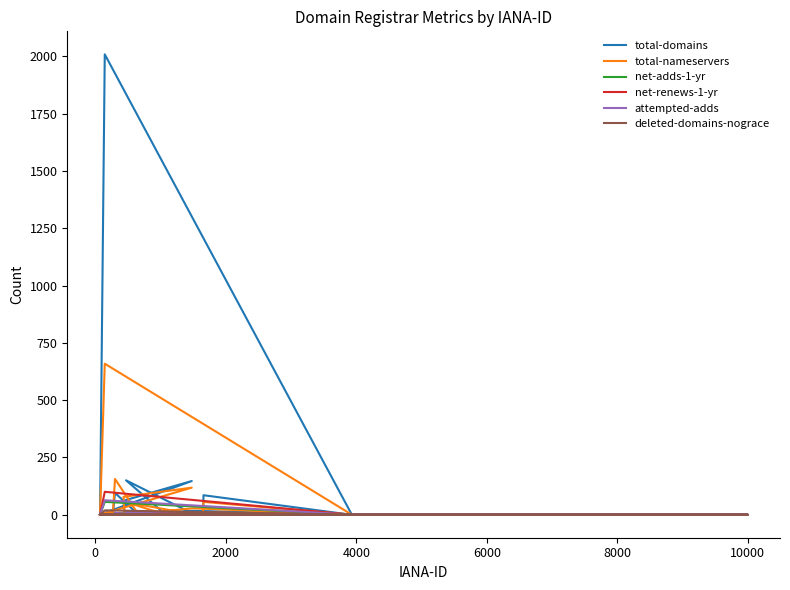

What are all the series names shown in the legend?

total-domains, total-nameservers, net-adds-1-yr, net-renews-1-yr, attempted-adds, deleted-domains-nograce